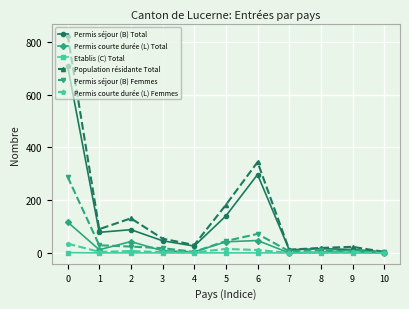

Count the number of data series in this chart.

6